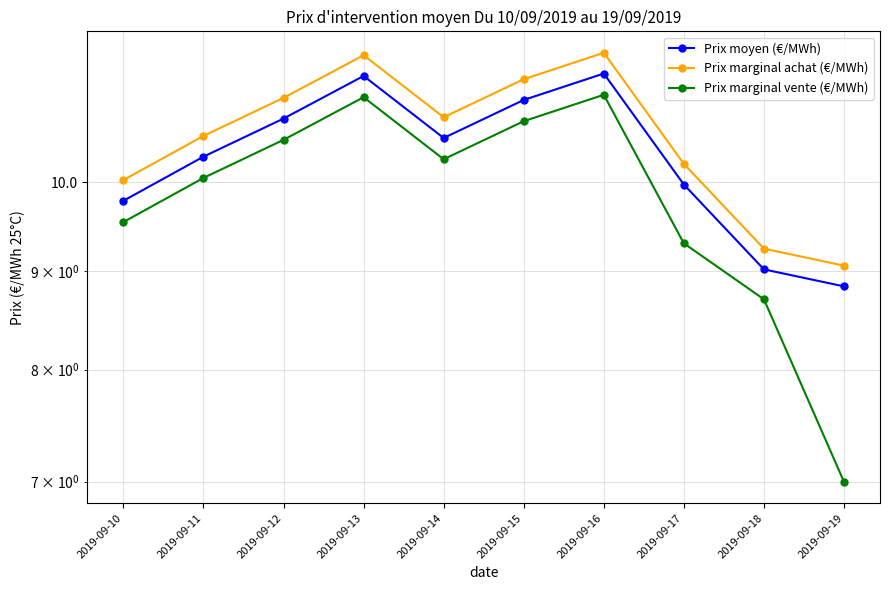

Reading left to right, list all the values displayed in this chart.

Prix moyen (€/MWh): 2019-09-10=9.8	2019-09-11=10.3	2019-09-12=10.8	2019-09-13=11.4	2019-09-14=10.5	2019-09-15=11.0	2019-09-16=11.4	2019-09-17=10.0	2019-09-18=9.0	2019-09-19=8.8
Prix marginal achat (€/MWh): 2019-09-10=10.0	2019-09-11=10.6	2019-09-12=11.1	2019-09-13=11.6	2019-09-14=10.8	2019-09-15=11.3	2019-09-16=11.7	2019-09-17=10.2	2019-09-18=9.2	2019-09-19=9.1
Prix marginal vente (€/MWh): 2019-09-10=9.5	2019-09-11=10.1	2019-09-12=10.5	2019-09-13=11.1	2019-09-14=10.3	2019-09-15=10.8	2019-09-16=11.1	2019-09-17=9.3	2019-09-18=8.7	2019-09-19=7.0